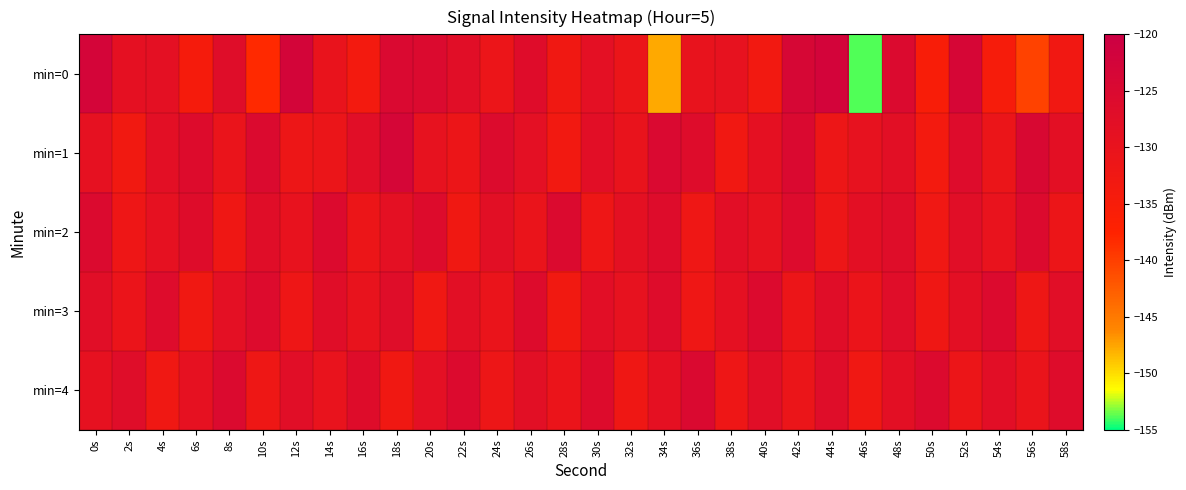

Reading left to right, transcribe all the data shown in this chart.

min=0: 0s=-122.8	2s=-128.7	4s=-128.5	6s=-134.3	8s=-126.7	10s=-138.1	12s=-122.7	14s=-130.2	16s=-133.6	18s=-124.9	20s=-125.4	22s=-127.3	24s=-131.0	26s=-126.7	28s=-132.7	30s=-128.2	32s=-130.9	34s=-147.7	36s=-129.9	38s=-129.4	40s=-133.1	42s=-123.8	44s=-122.5	46s=-153.8	48s=-125.2	50s=-135.3	52s=-123.6	54s=-134.6	56s=-140.3	58s=-132.8
min=1: 0s=-129.0	2s=-133.0	4s=-128.0	6s=-126.1	8s=-130.5	10s=-125.2	12s=-131.4	14s=-130.9	16s=-127.3	18s=-123.2	20s=-129.5	22s=-131.2	24s=-125.8	26s=-128.3	28s=-133.1	30s=-127.6	32s=-130.2	34s=-124.9	36s=-126.4	38s=-132.8	40s=-128.7	42s=-125.1	44s=-131.5	46s=-129.3	48s=-127.8	50s=-133.6	52s=-126.2	54s=-130.9	56s=-124.5	58s=-128.1
min=2: 0s=-125.3	2s=-131.7	4s=-128.9	6s=-126.5	8s=-132.3	10s=-127.1	12s=-129.8	14s=-125.6	16s=-131.2	18s=-128.4	20s=-126.1	22s=-132.7	24s=-127.9	26s=-130.5	28s=-125.2	30s=-131.8	32s=-128.6	34s=-126.3	36s=-132.1	38s=-127.7	40s=-129.4	42s=-125.9	44s=-131.5	46s=-128.2	48s=-126.8	50s=-132.4	52s=-127.3	54s=-130.1	56s=-125.7	58s=-131.3
min=3: 0s=-127.5	2s=-130.8	4s=-126.2	6s=-132.6	8s=-128.3	10s=-125.9	12s=-131.7	14s=-127.1	16s=-129.9	18s=-126.7	20s=-132.5	22s=-127.9	24s=-130.3	26s=-126.1	28s=-132.9	30s=-127.7	32s=-129.5	34s=-126.3	36s=-132.1	38s=-128.7	40s=-125.5	42s=-131.3	44s=-127.1	46s=-130.7	48s=-126.9	50s=-132.3	52s=-128.1	54s=-125.7	56s=-131.9	58s=-127.3
min=4: 0s=-129.1	2s=-126.7	4s=-132.5	6s=-128.9	8s=-125.3	10s=-131.9	12s=-127.5	14s=-130.1	16s=-126.5	18s=-132.7	20s=-128.3	22s=-125.7	24s=-131.5	26s=-127.9	28s=-130.7	30s=-126.1	32s=-132.3	34s=-128.7	36s=-125.1	38s=-131.7	40s=-127.3	42s=-130.9	44s=-126.7	46s=-132.5	48s=-128.1	50s=-125.5	52s=-131.3	54s=-127.7	56s=-130.5	58s=-126.3